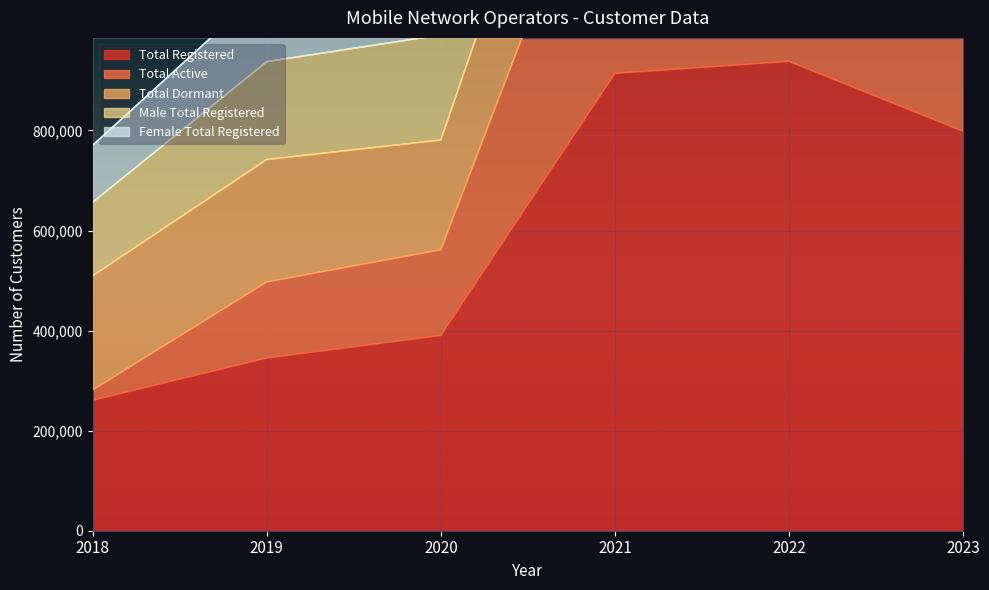

Which category has the lowest value across all series?

2018